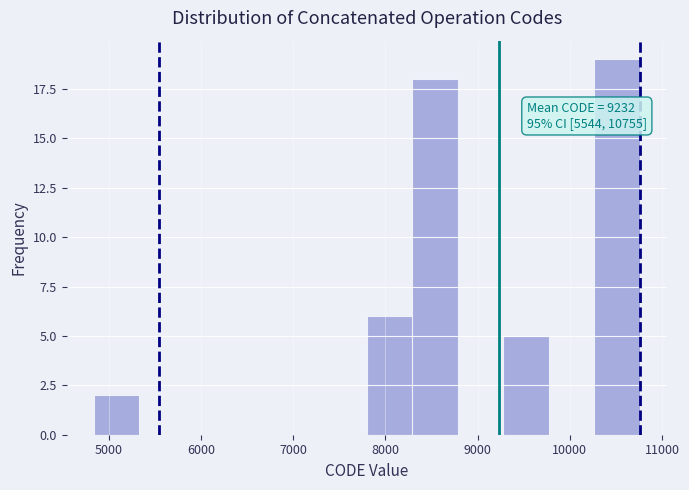

Which range on the x-axis has the tallest bar?

10300 to 10800